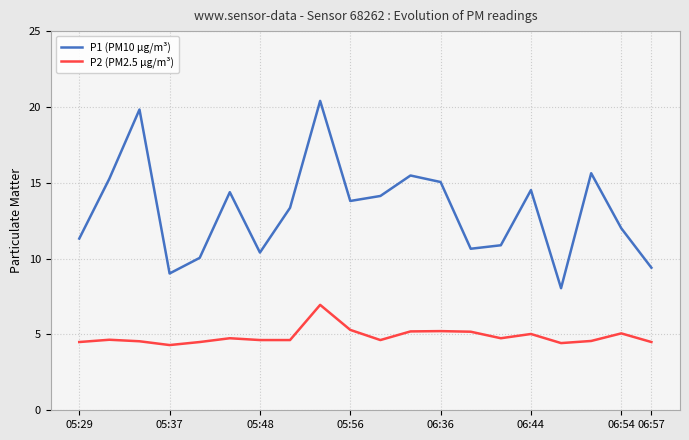

How many distinct data groups are displayed?

2